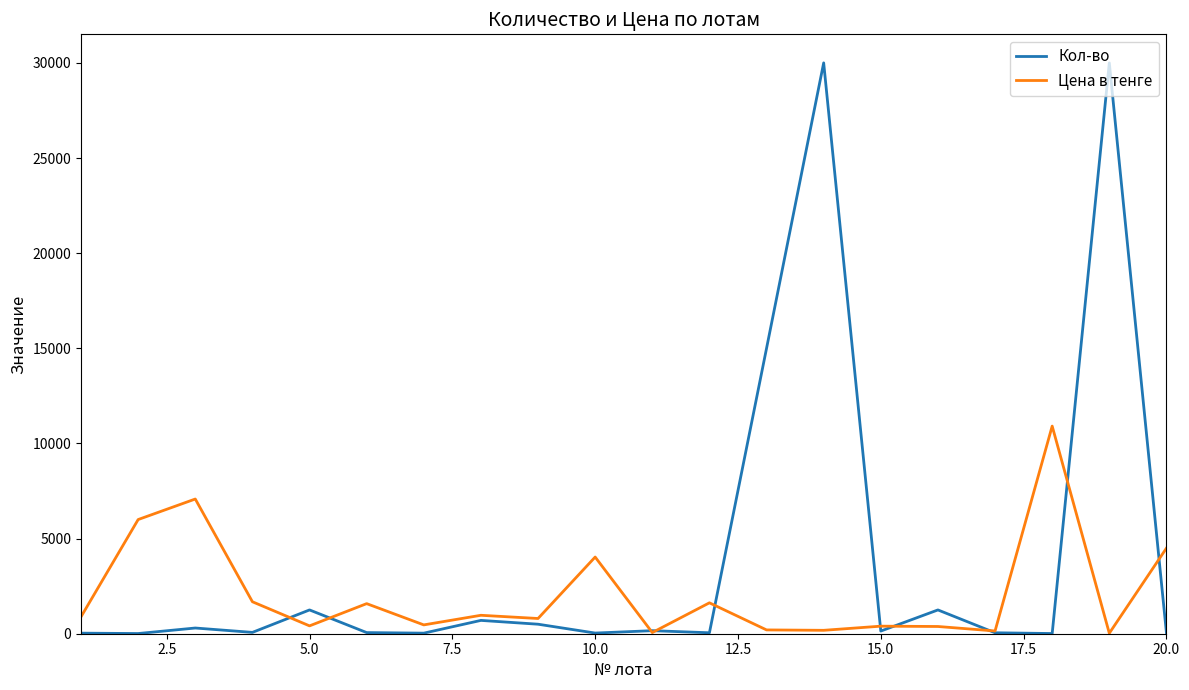

What is the minimum value shown in the chart?

10